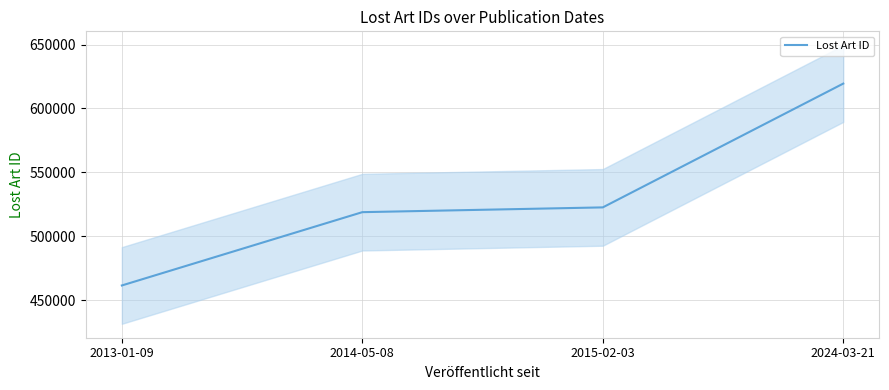

What is the label of the 2nd point from the right?

2015-02-03